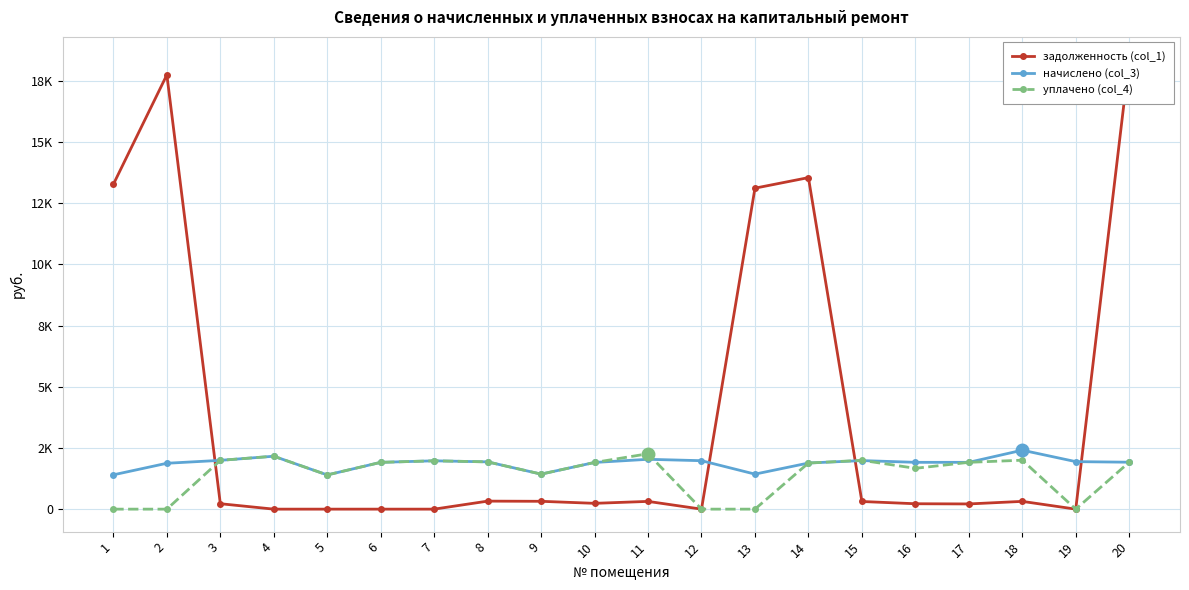

Between 2 and 8, which series saw the biggest shift?

задолженность (col_1)